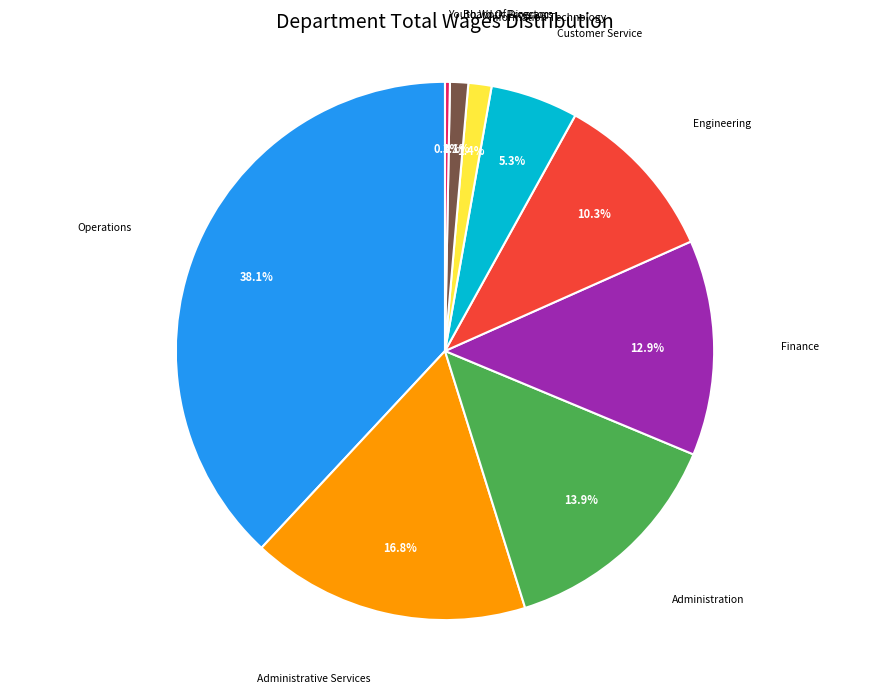

What percentage is NOT represented by Administrative Services?

83.2%